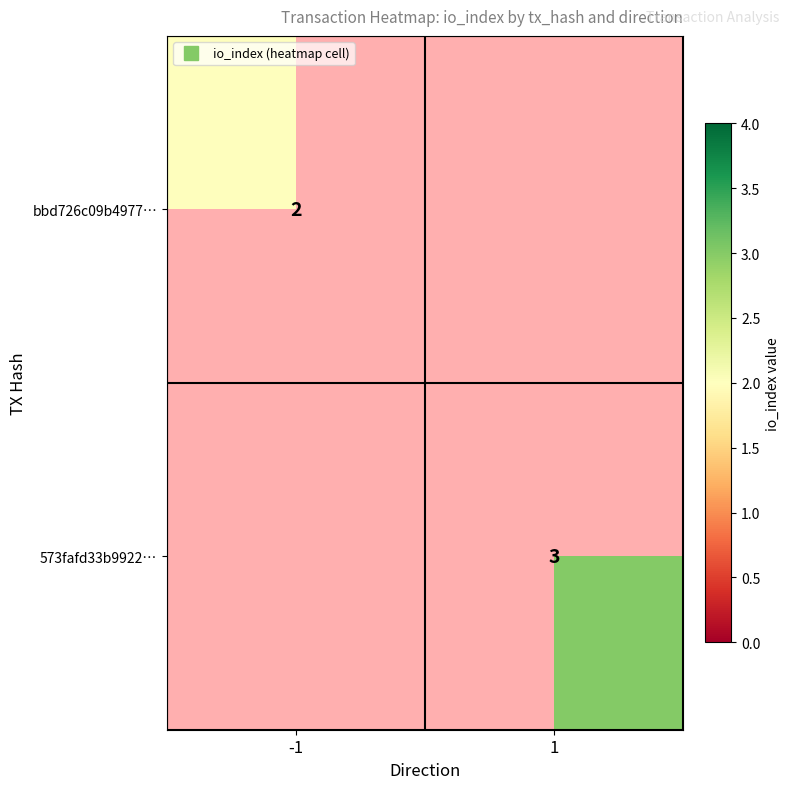

Which has a higher value, -1 or 1?

1